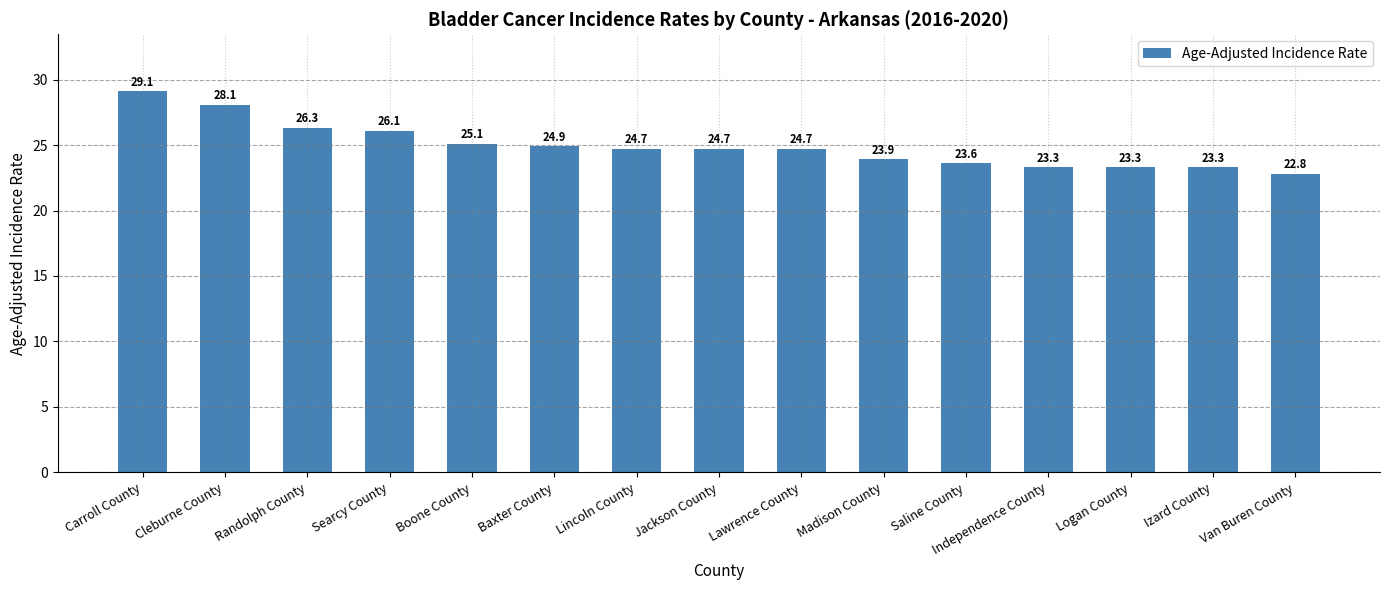

Approximately how many times larger is the value at Cleburne County compared to Jackson County?

1.1